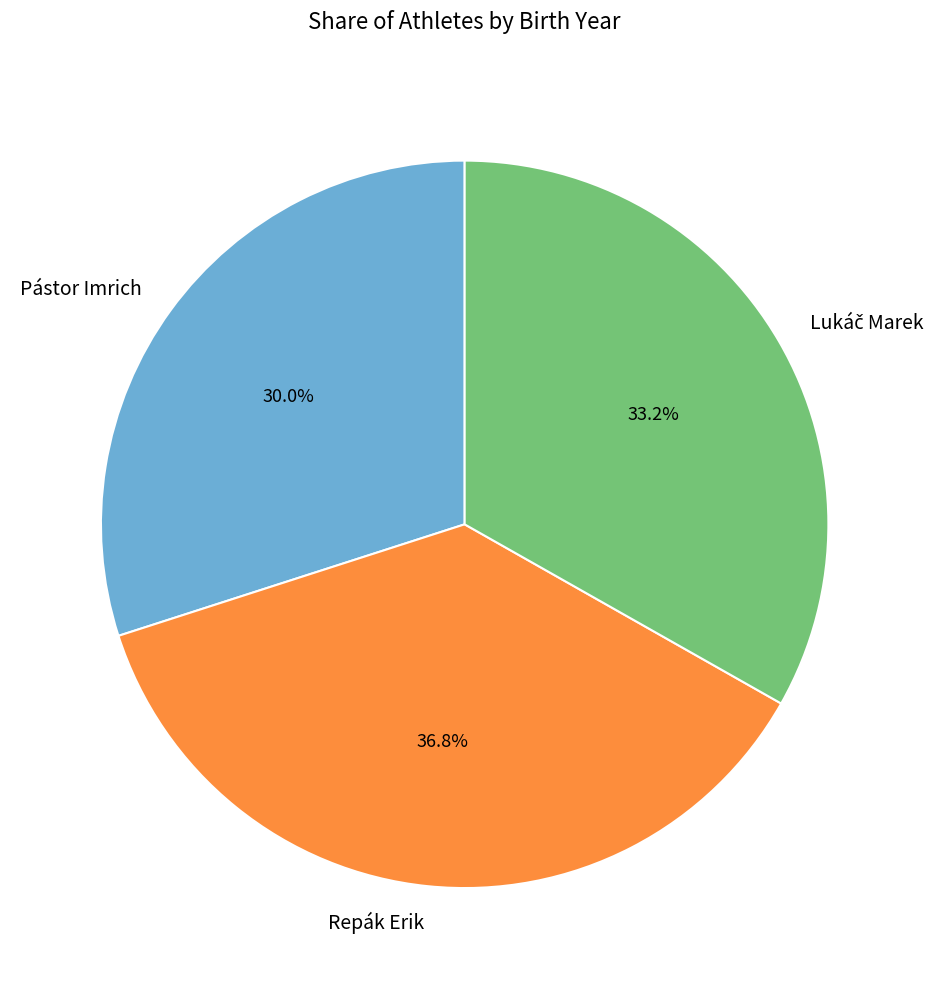

Is Repák Erik the majority of the pie?

No